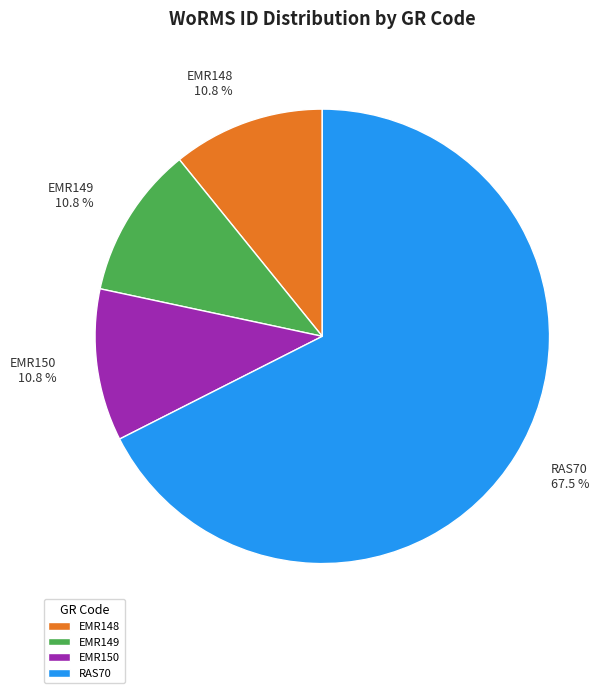

Does RAS70 account for over 50% of the chart?

Yes